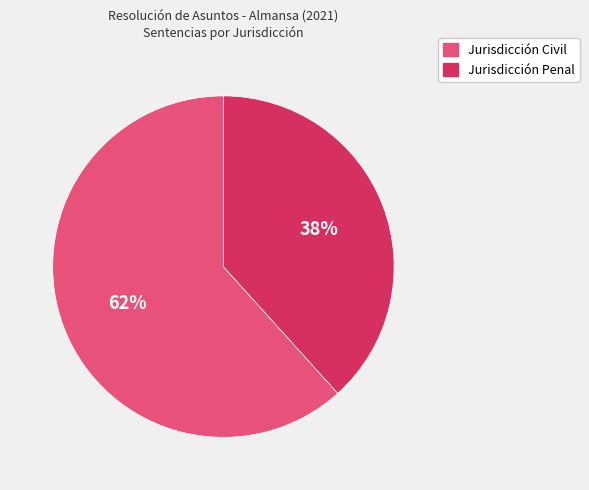

How many slices are in this pie chart?

2